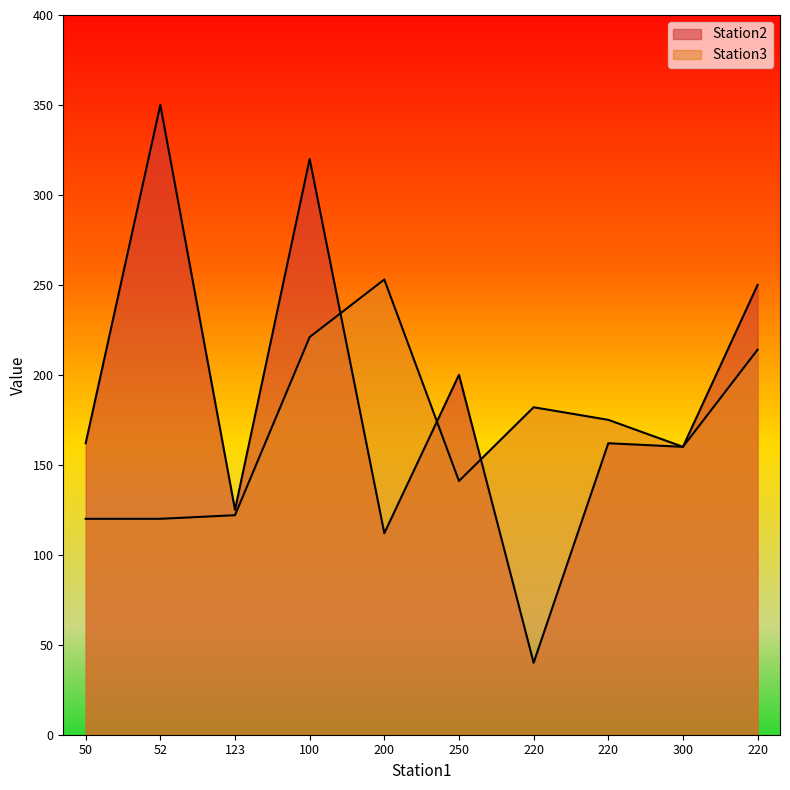

Which series ends up on top after the final intersection of Station2 and Station3?

Station3